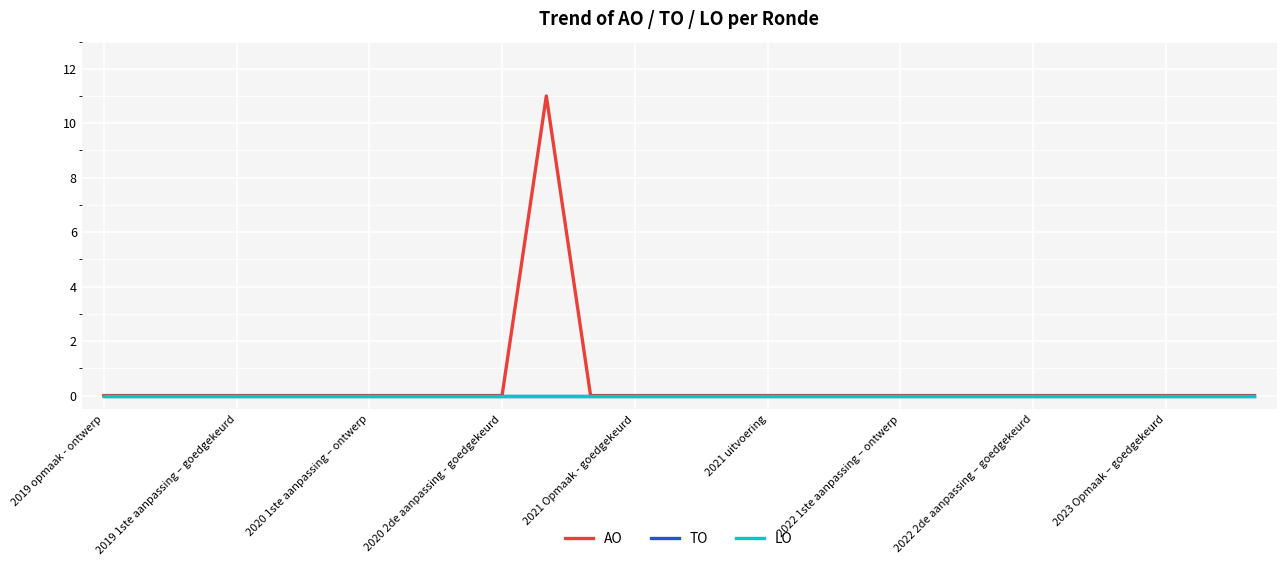

Rank the series by their maximum value, from highest to lowest.

AO, TO, LO